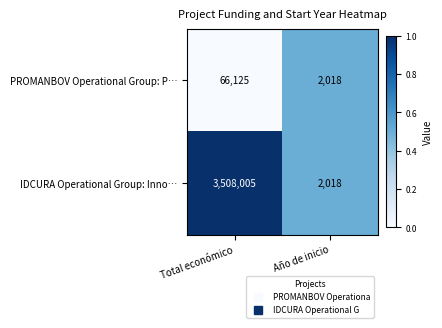

List the series in order of their peak value, highest first.

IDCURA Operational Group: Inno…, PROMANBOV Operational Group: P…